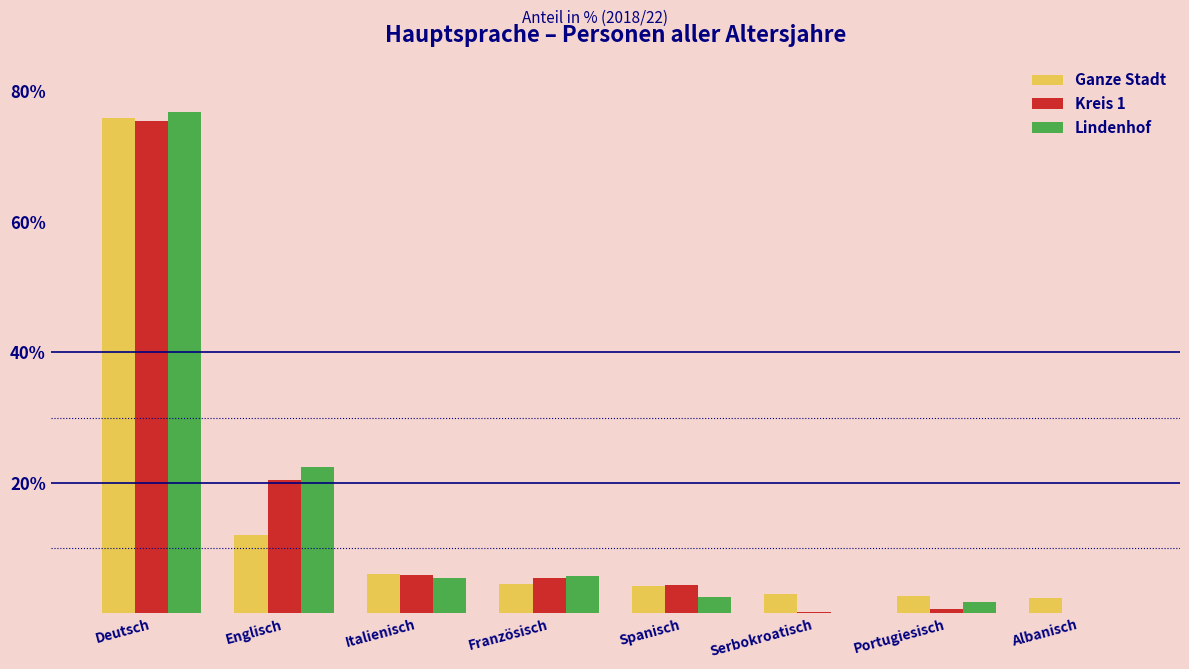

What value does the Ganze Stadt series have at Spanisch?

4.2